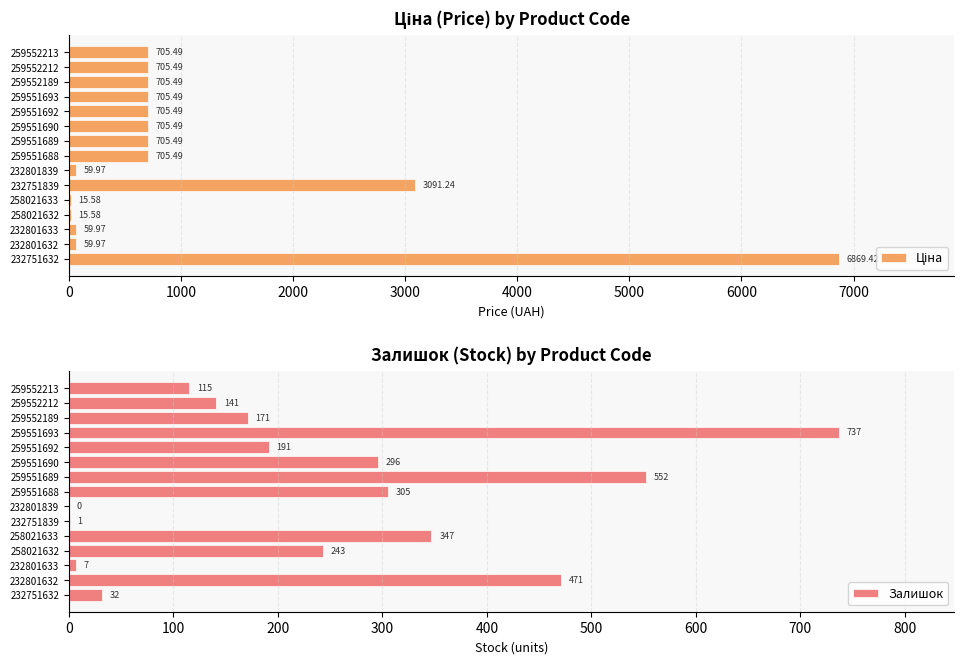

Is it true that Залишок equals 1 at 232751839?

True